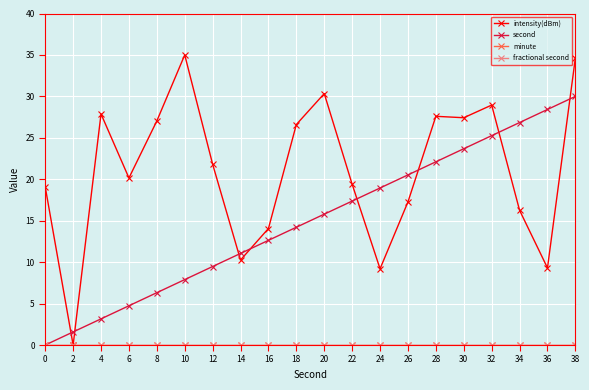

True or false: intensity(dBm) has a value of 36.8 at 12.

False